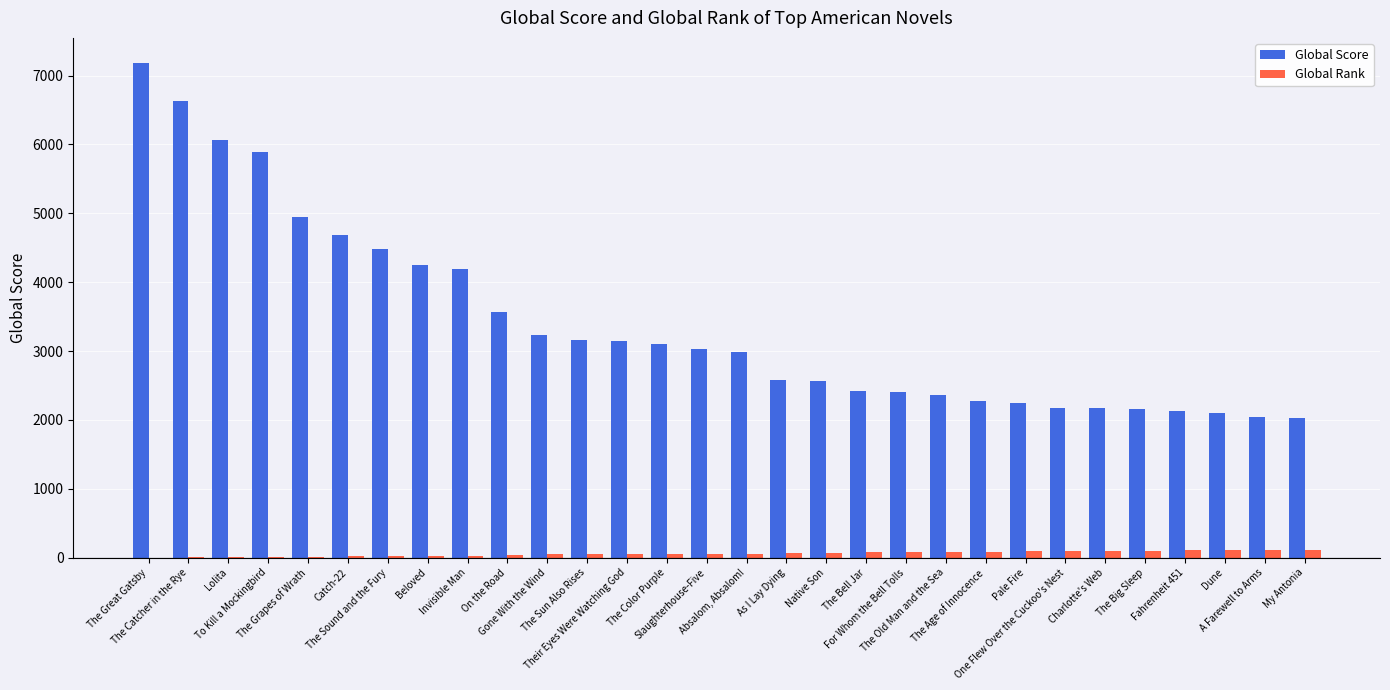

What is the maximum value shown in the chart?

7188